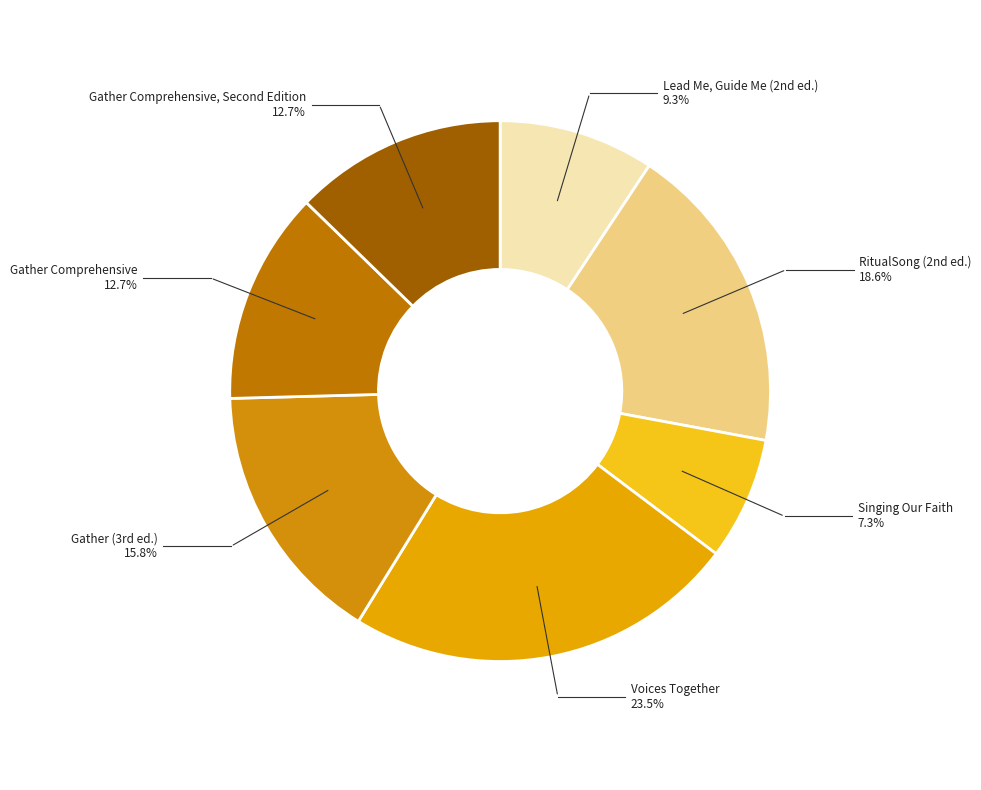

Is there a majority slice in this chart?

No